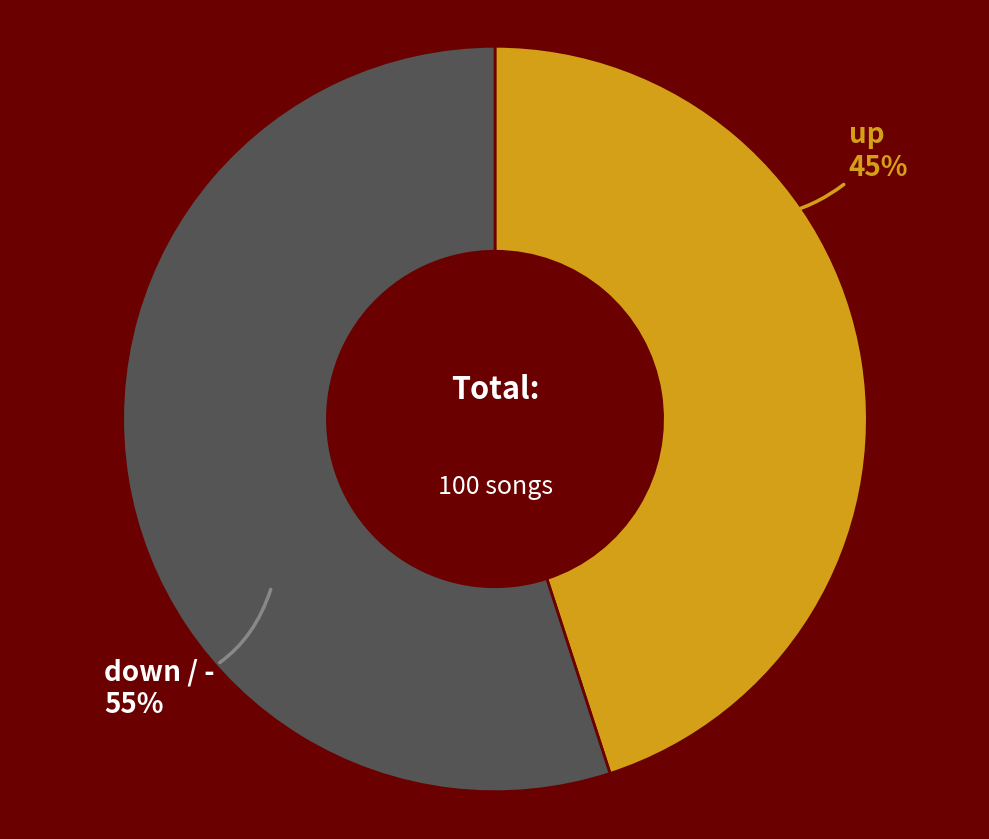

Which category has the smallest portion of the pie?

up